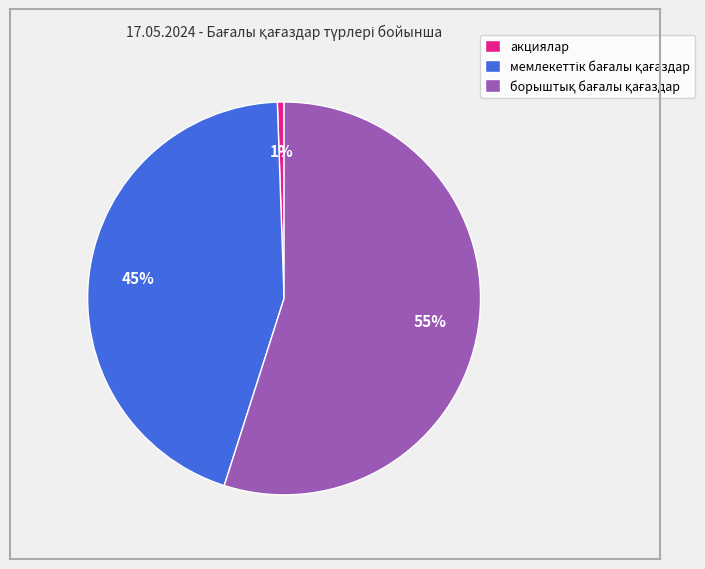

Is there a majority slice in this chart?

Yes